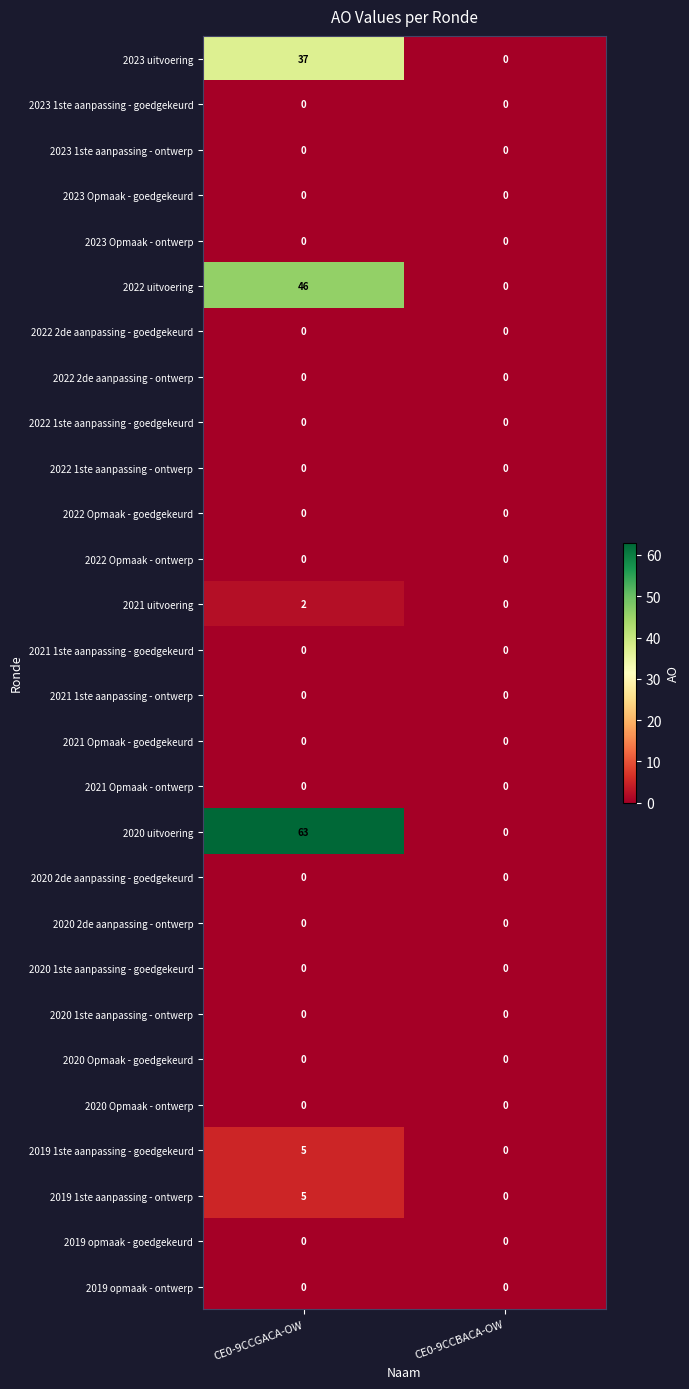

What is the sum of the 2020 uitvoering values at CE0-9CCBACA-OW and CE0-9CCGACA-OW?

63